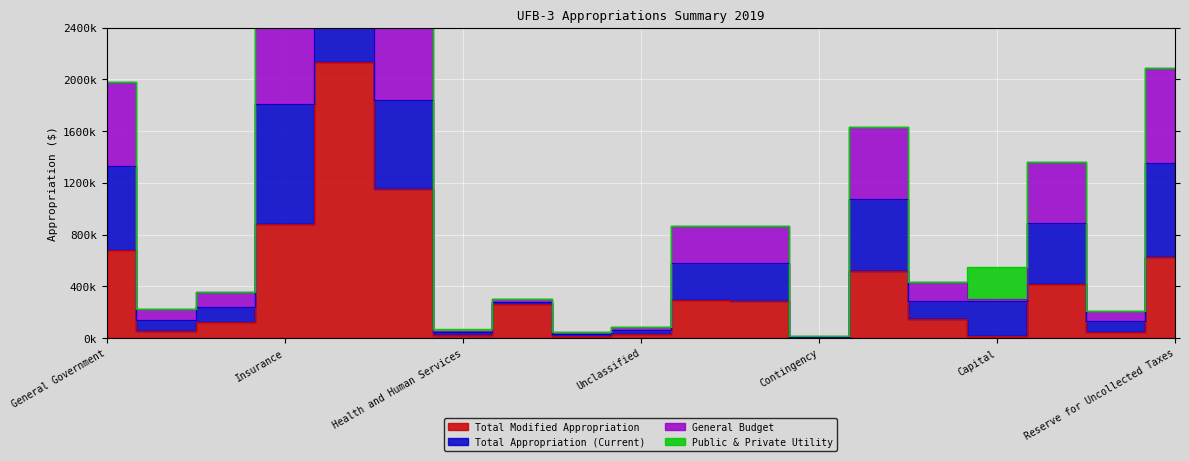

True or false: General Budget has a value of 50587.5 at Health and Human Services.

True